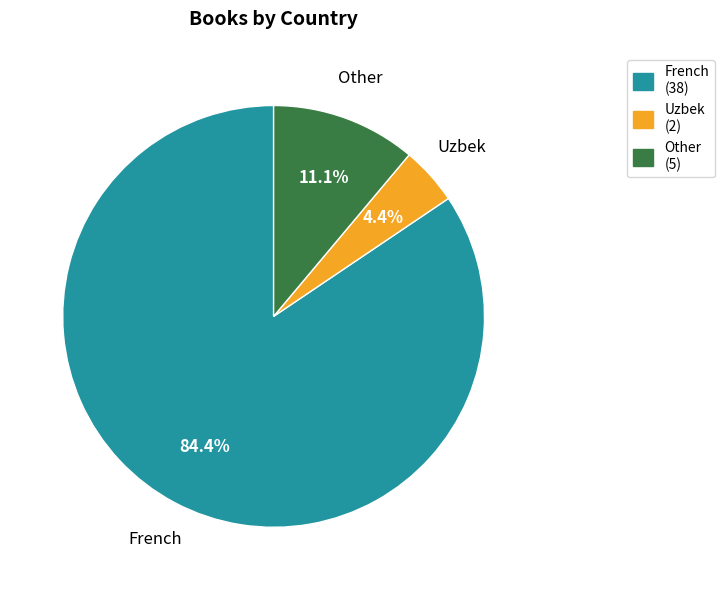

Which category has the biggest portion of the pie?

French